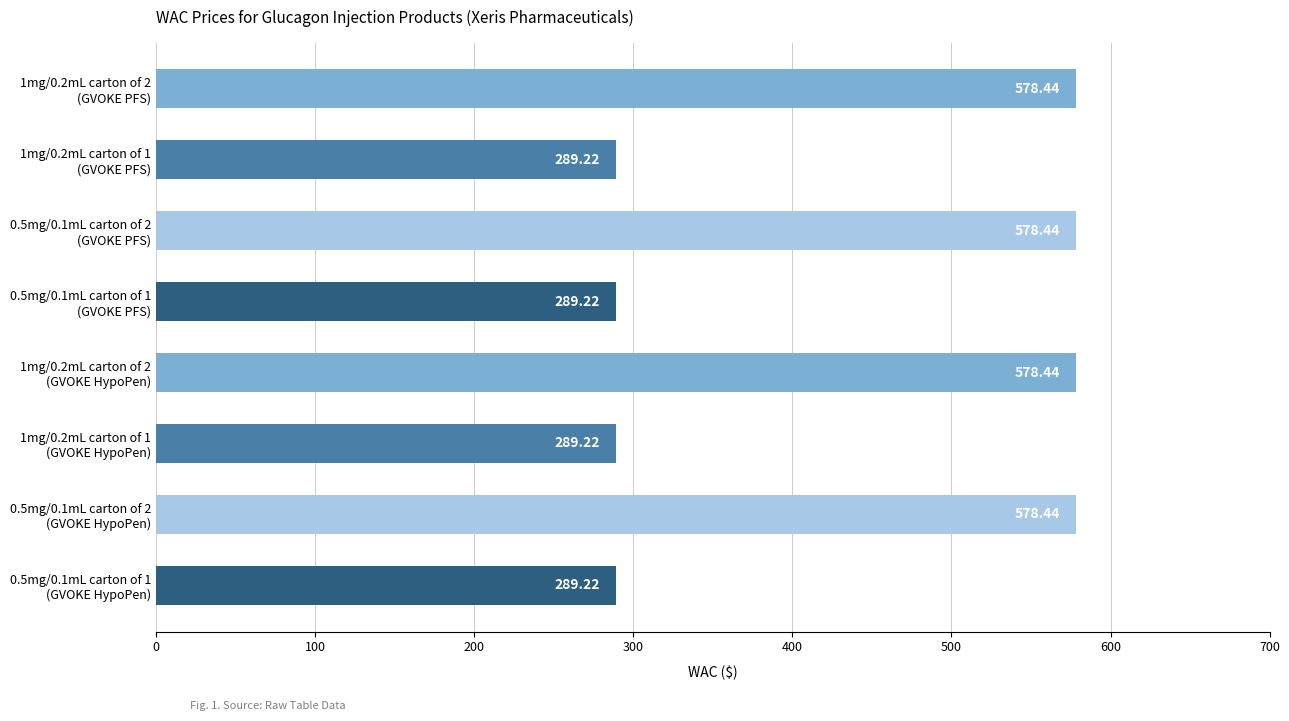

What is the difference between the maximum and minimum values?

289.2